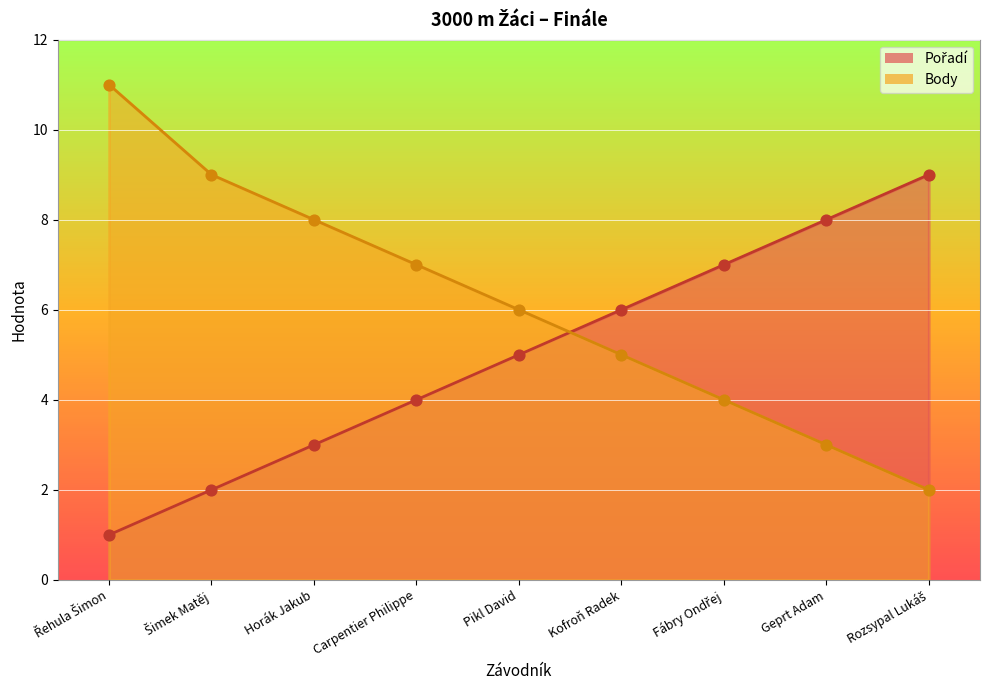

Which series reaches the maximum Y coordinate?

Body (hodnoty)